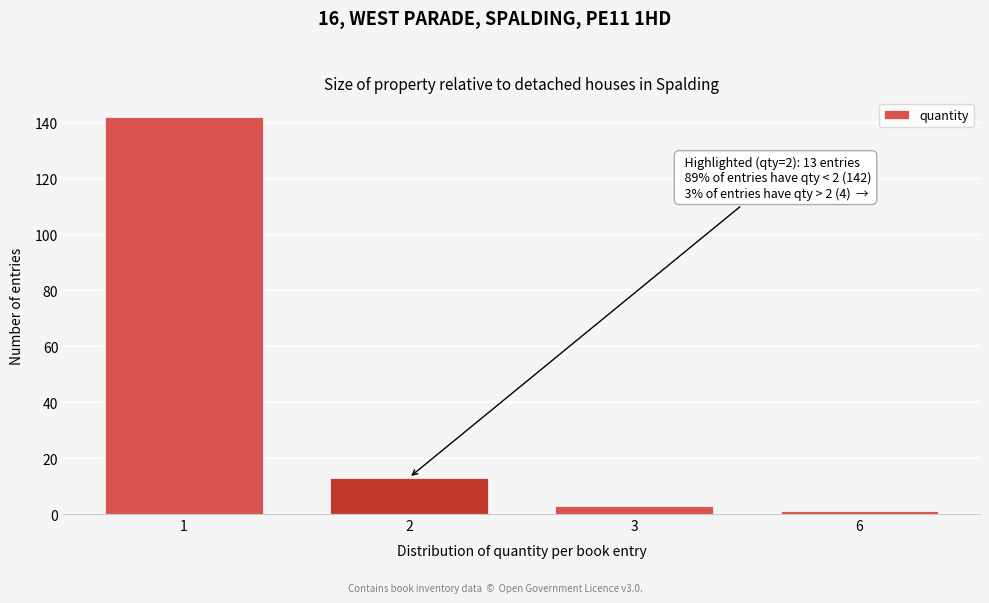

Reading left to right, what are all the values shown in this chart?

142	13	3	1